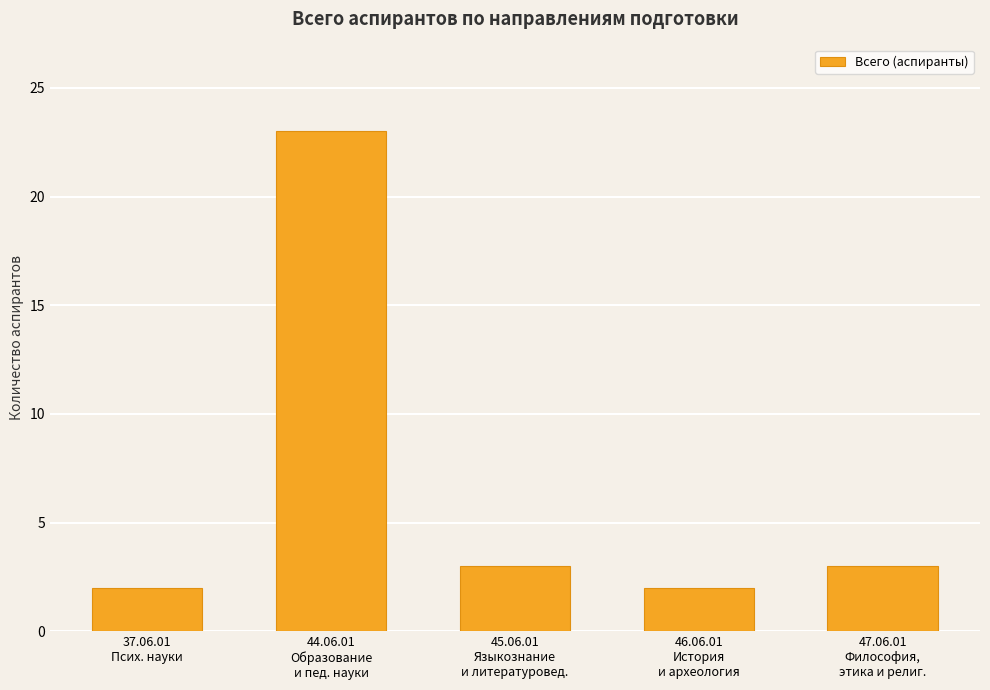

What is the average value?

7